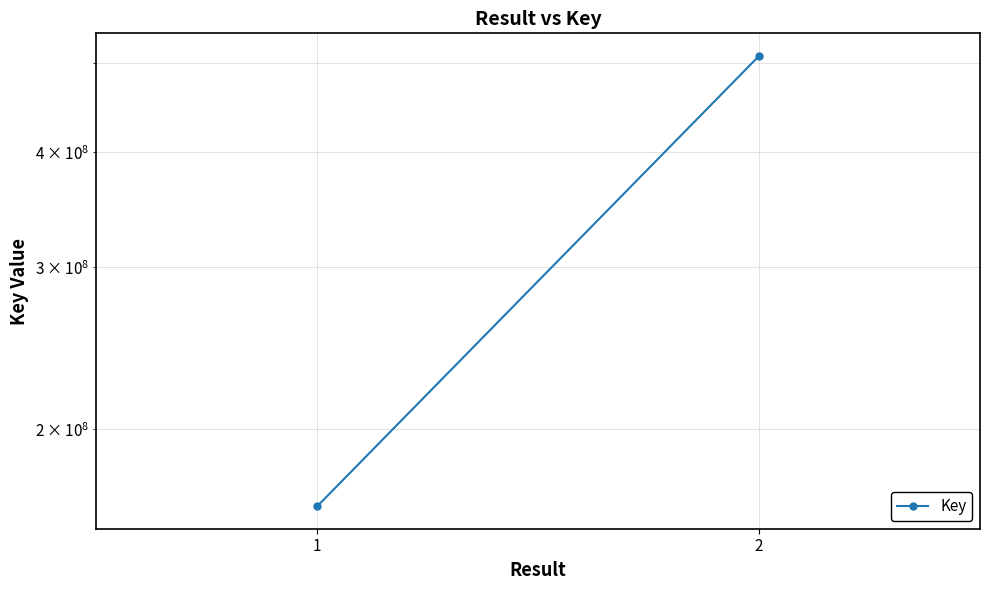

The value at 1 is 67019325. True or false?

False